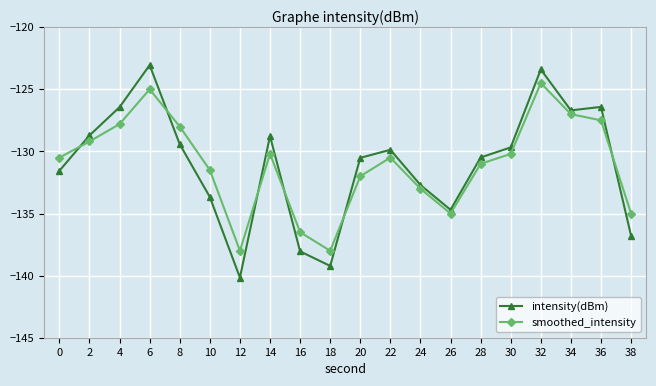

True or false: intensity(dBm) has a value of -126.4 at 36.

True